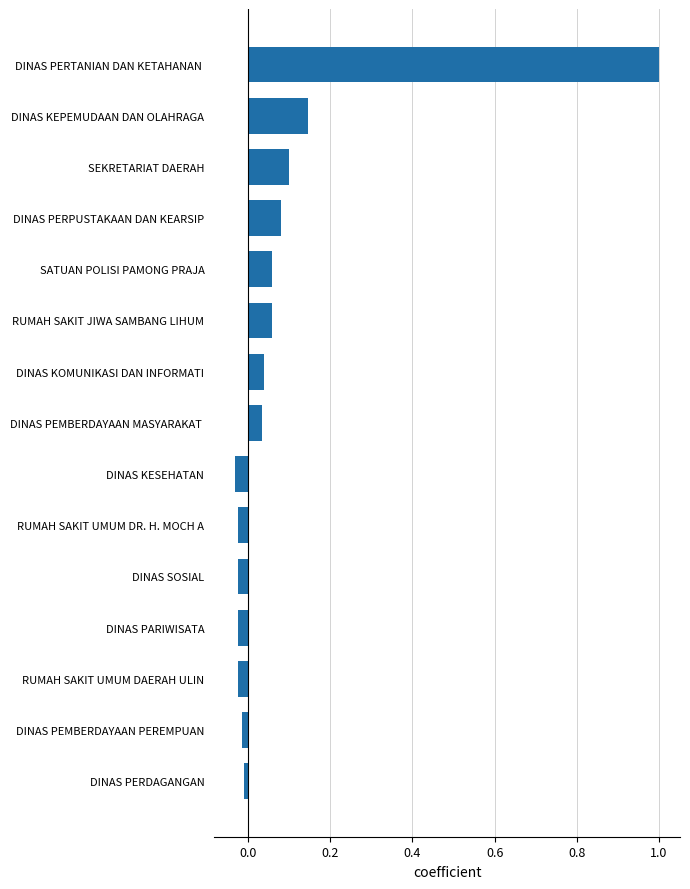

Which has a higher value, SEKRETARIAT DAERAH or RUMAH SAKIT UMUM DAERAH ULIN?

SEKRETARIAT DAERAH